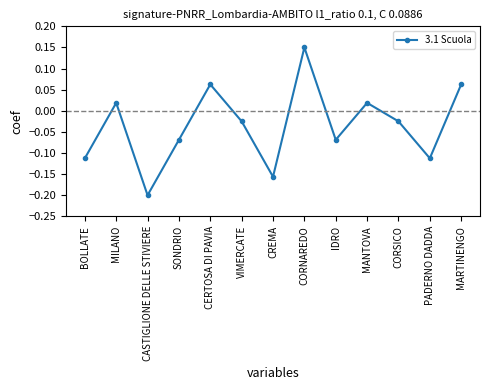

At which category does the chart reach its minimum across all series?

CASTIGLIONE DELLE STIVIERE